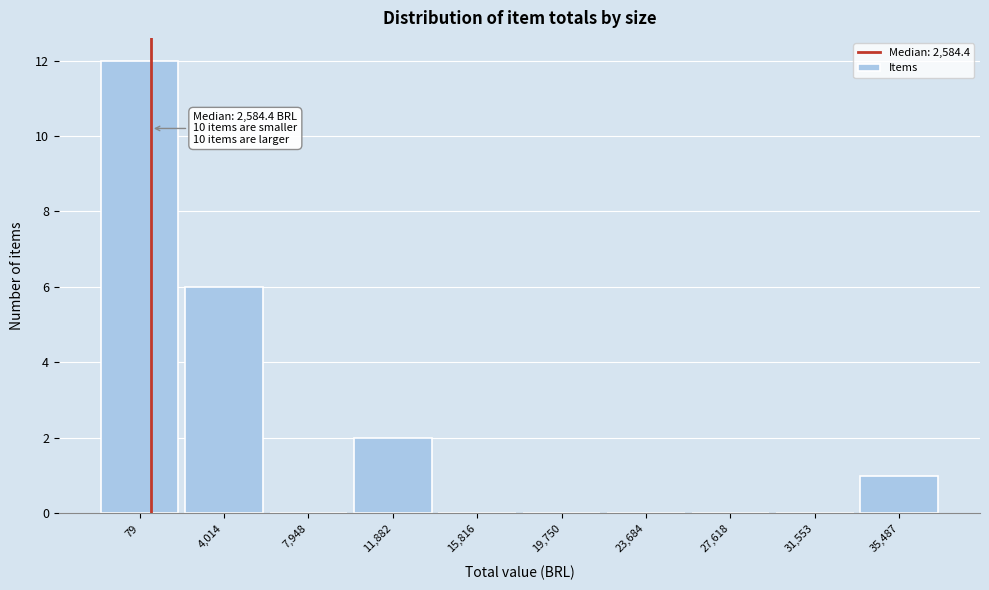

Reading right to left, transcribe all the data shown in this chart.

35,487=1	31,553=0	27,618=0	23,684=0	19,750=0	15,816=0	11,882=2	7,948=0	4,014=6	79=12